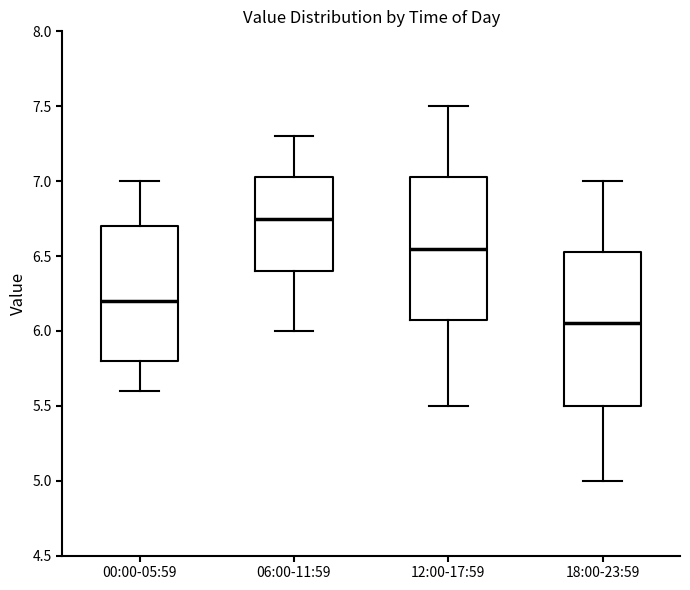

Reading left to right, transcribe this box plot: for each box, give where its median line is, the range the box spans, and where its two whiskers end, as read against the y-axis. The values are not printed on the chart, so give them approximately, as read against the axis.

00:00-05:59: median 6.20, box 5.80 to 6.70, whiskers 5.60 to 7.00
06:00-11:59: median 6.75, box 6.40 to 7.05, whiskers 6.00 to 7.30
12:00-17:59: median 6.55, box 6.10 to 7.05, whiskers 5.50 to 7.50
18:00-23:59: median 6.05, box 5.50 to 6.55, whiskers 5.00 to 7.00